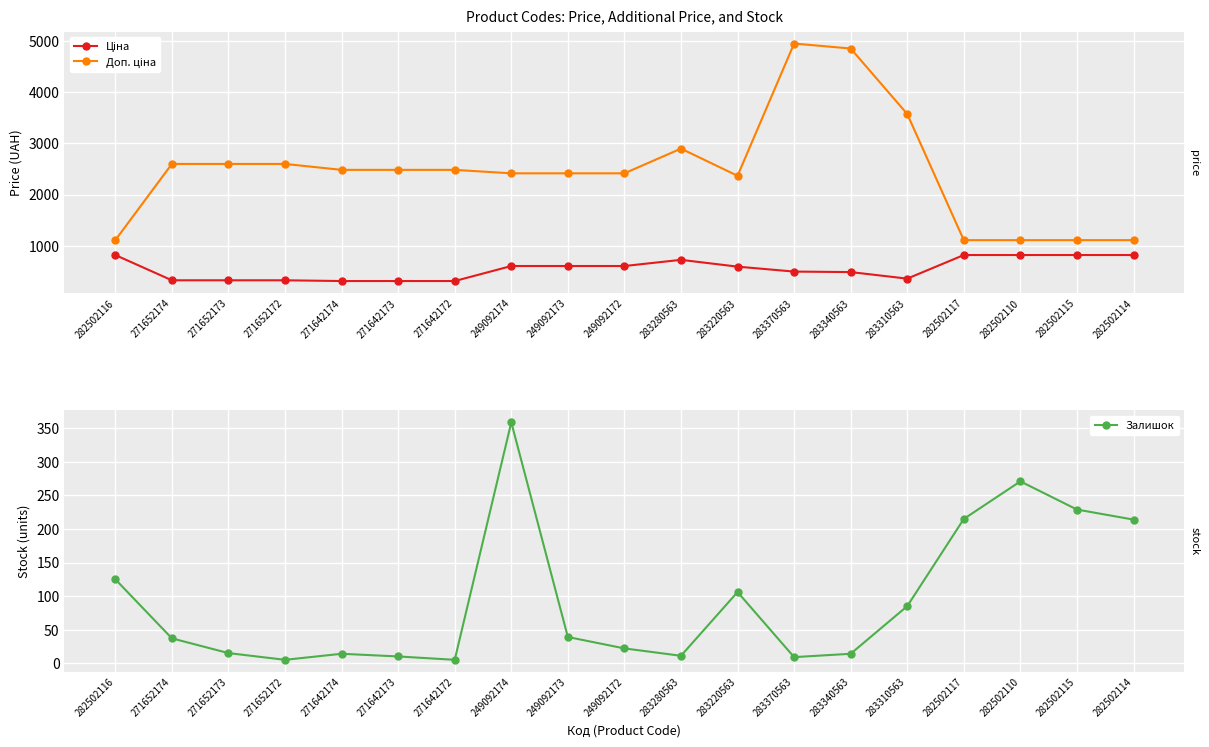

Where is the first local minimum for Доп. ціна?

283220563